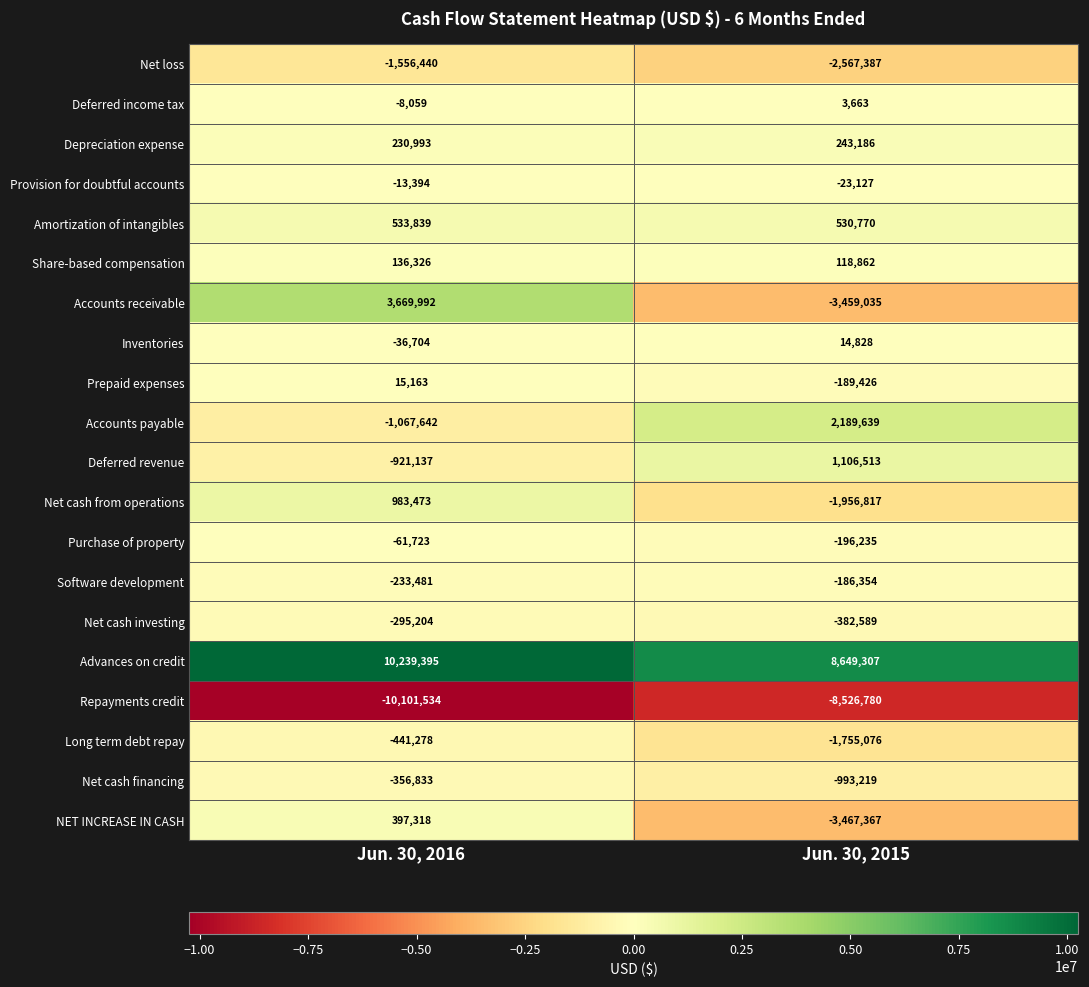

Rank the categories by Inventories value from lowest to highest.

Jun. 30, 2016, Jun. 30, 2015